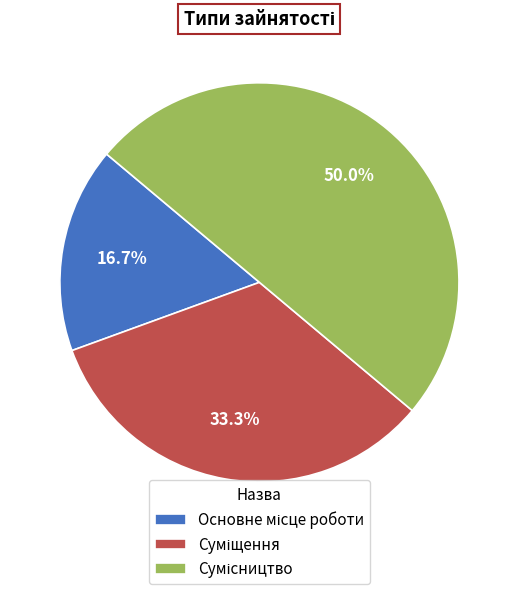

Is there any slice that represents more than half of the pie?

No